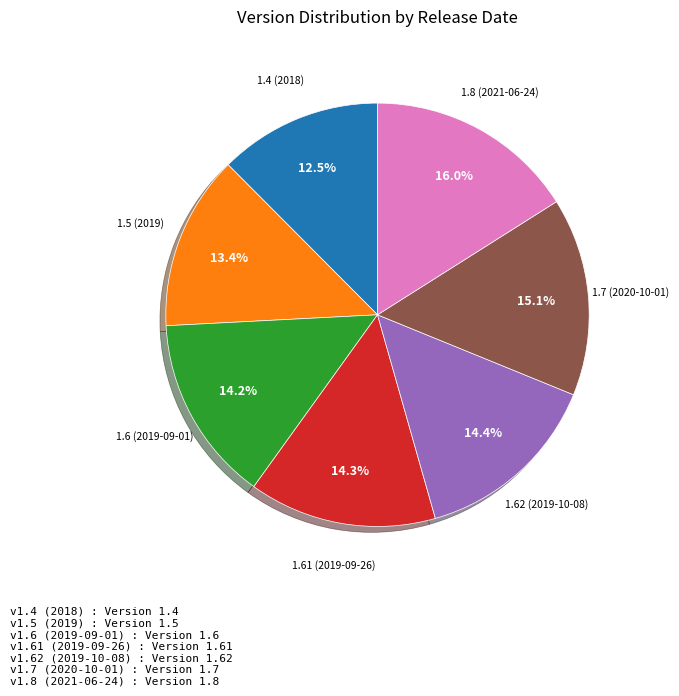

Count the number of slices in the pie.

7